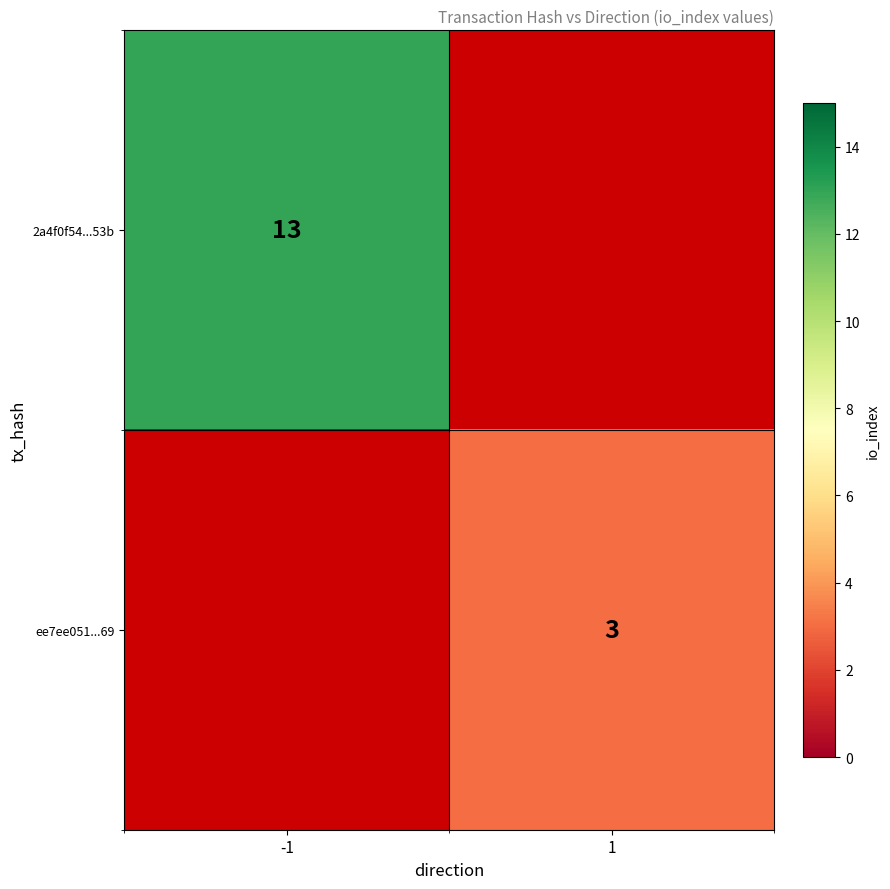

The ee7ee051...69 series shows 3 at 1. True or false?

True